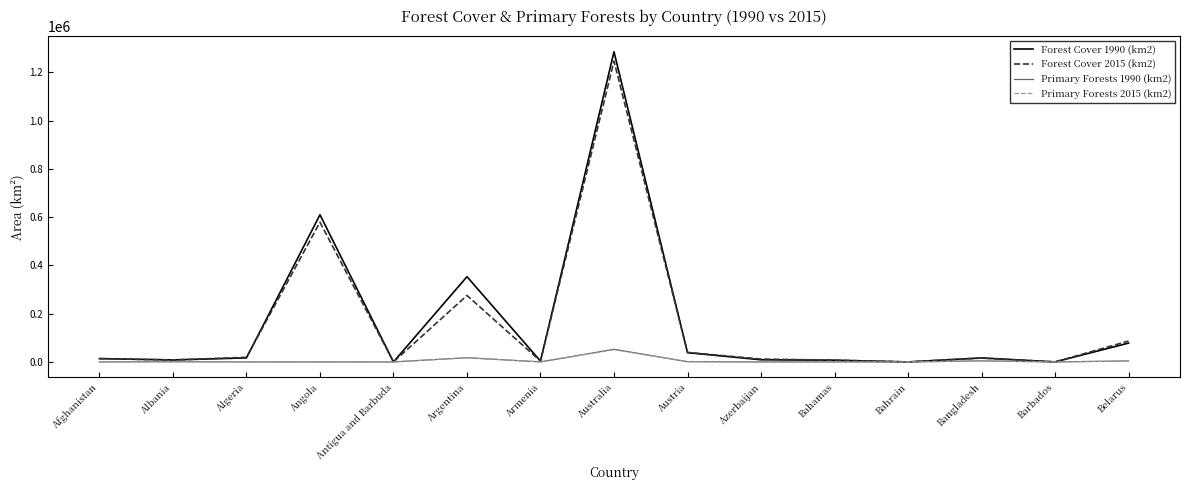

Which series has the largest range (max minus min)?

Forest Cover 1990 (km2)